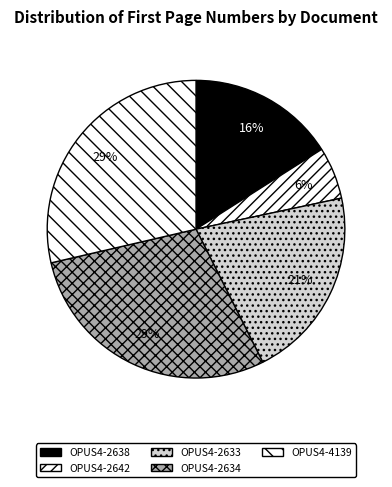

Is there any slice that represents more than half of the pie?

No